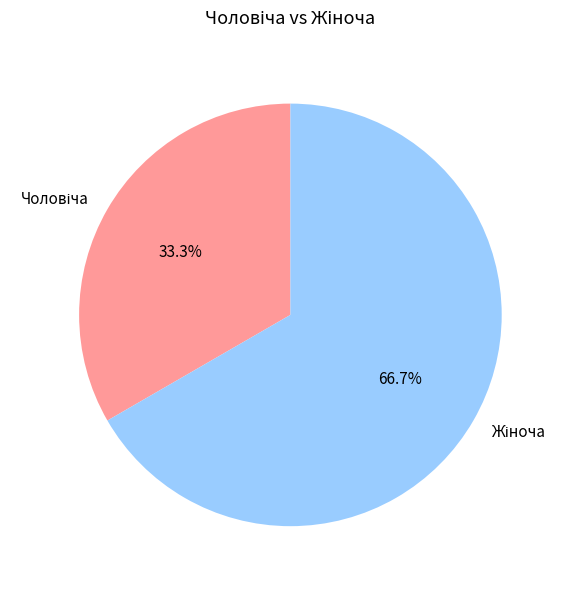

Is there any slice that represents more than half of the pie?

Yes